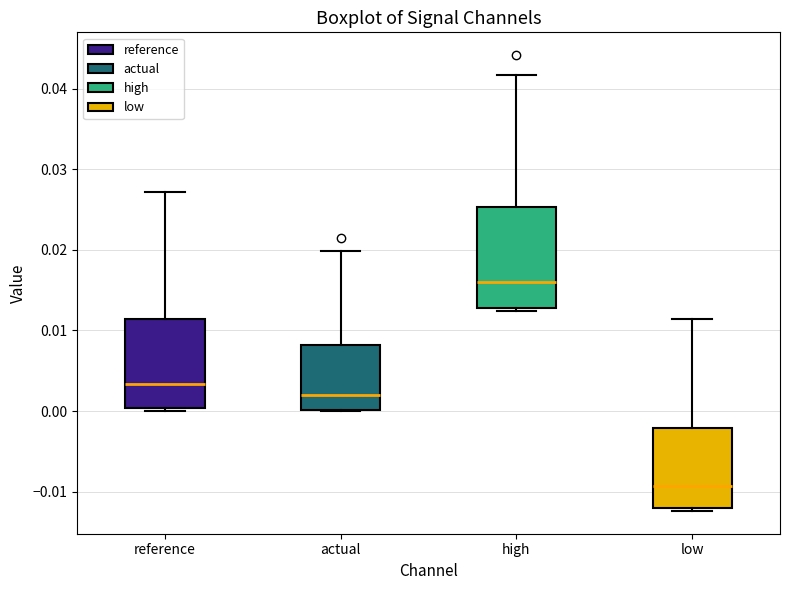

Which box has the lowest median line?

low